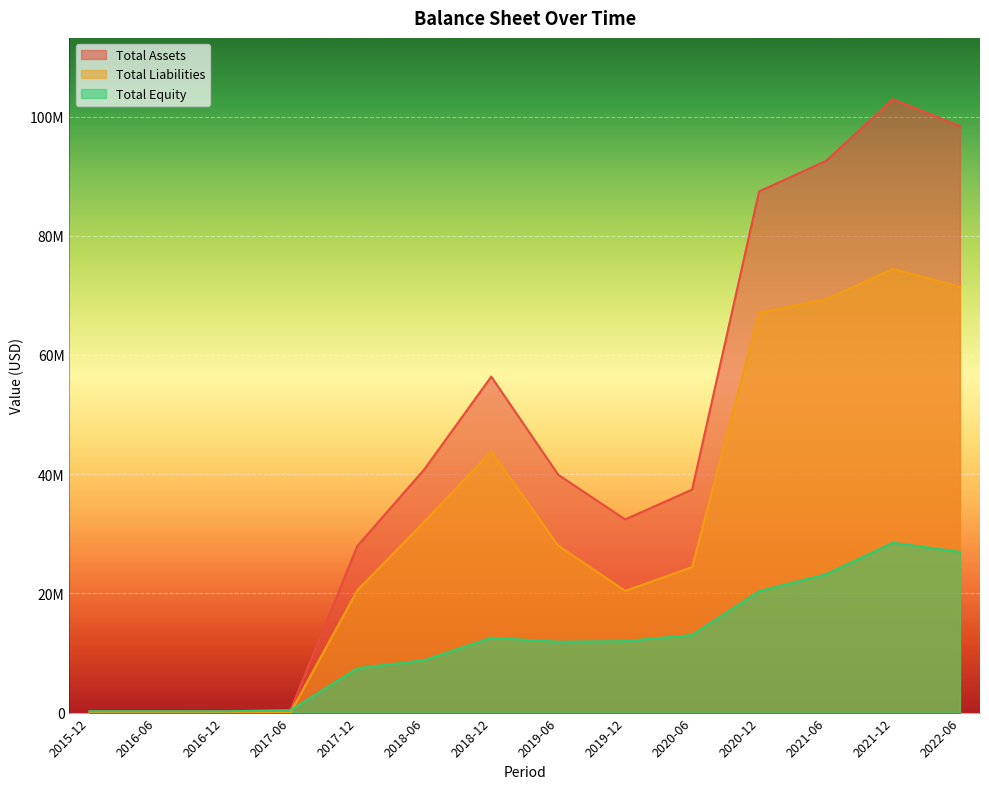

What is the maximum value for Total Equity?

28484000.0